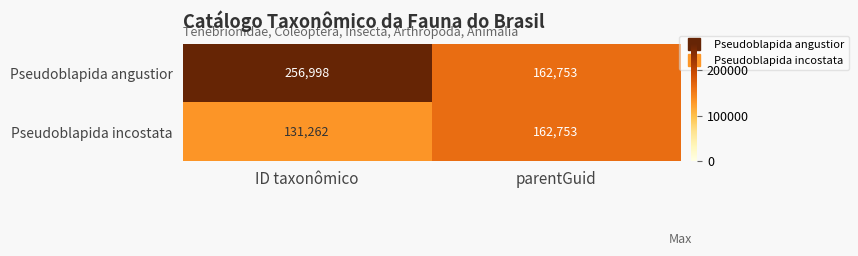

Reading right to left, transcribe all the data shown in this chart.

Pseudoblapida angustior: parentGuid=162753	ID taxonômico=256998
Pseudoblapida incostata: parentGuid=162753	ID taxonômico=131262